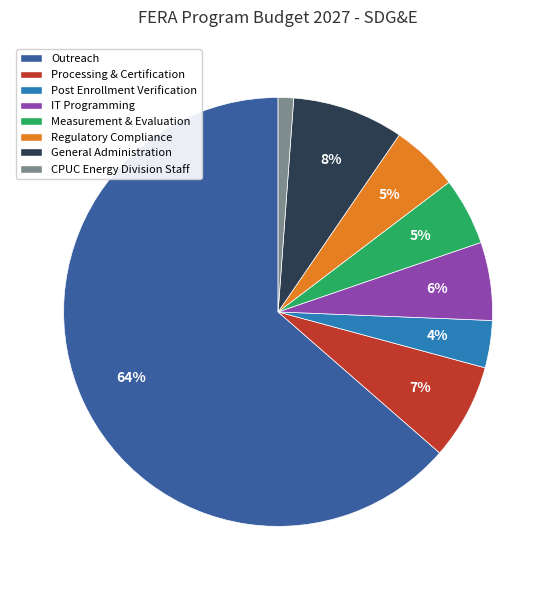

Is the sum of Measurement & Evaluation and General Administration greater than half?

No